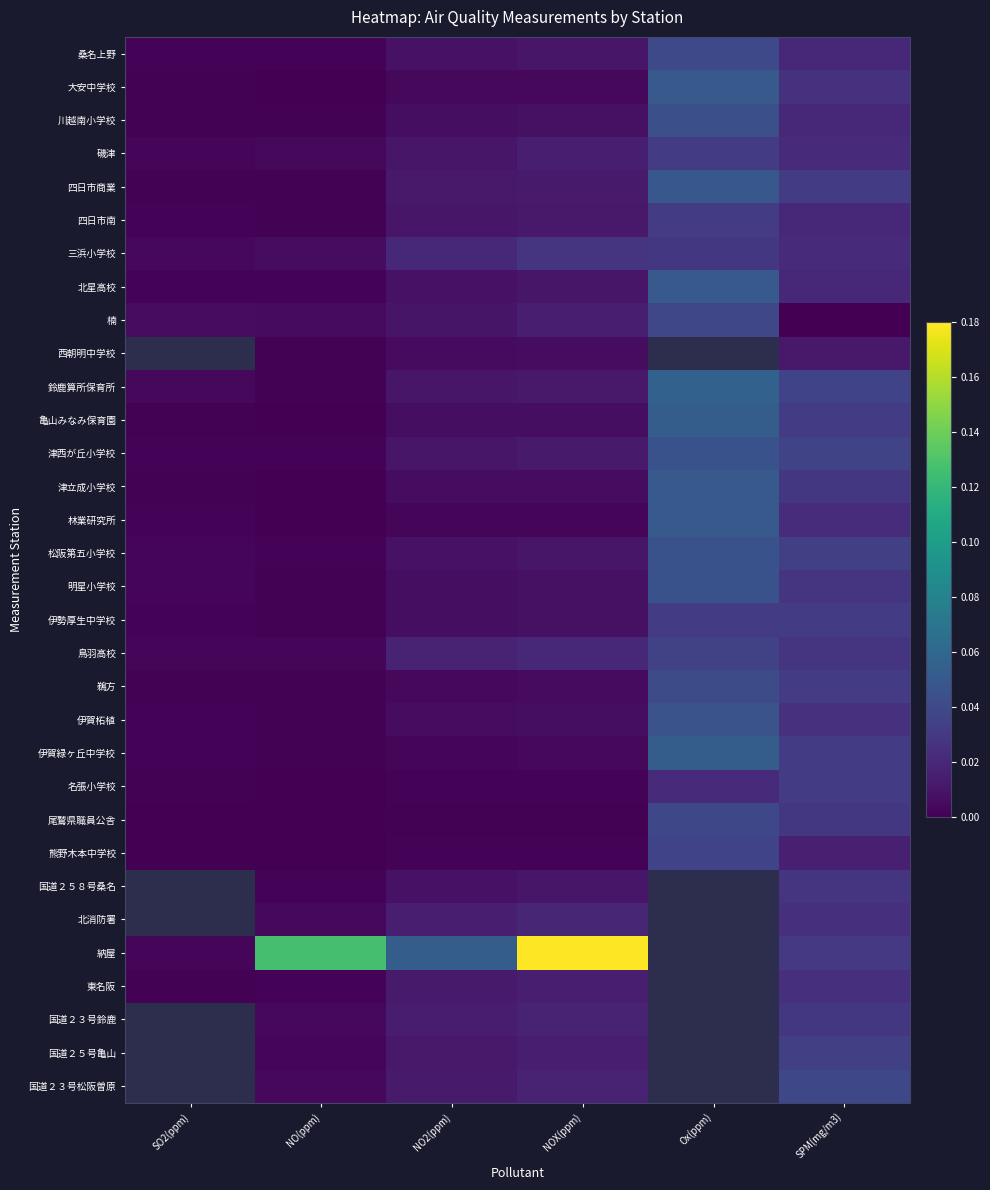

What is the total value across all series at SPM(mg/m3)?

0.8